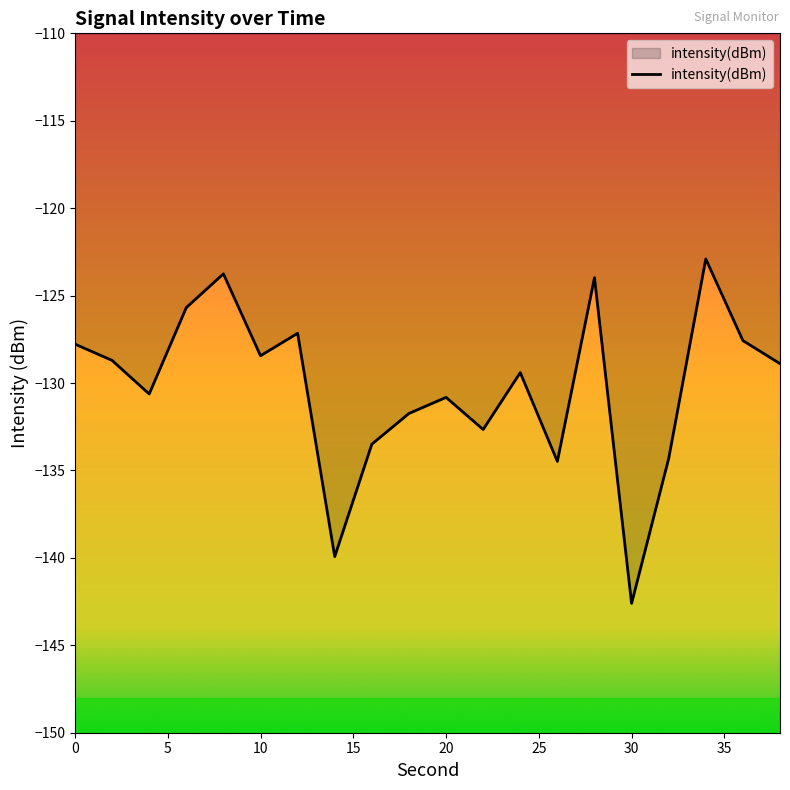

What is the greatest value displayed?

-122.9